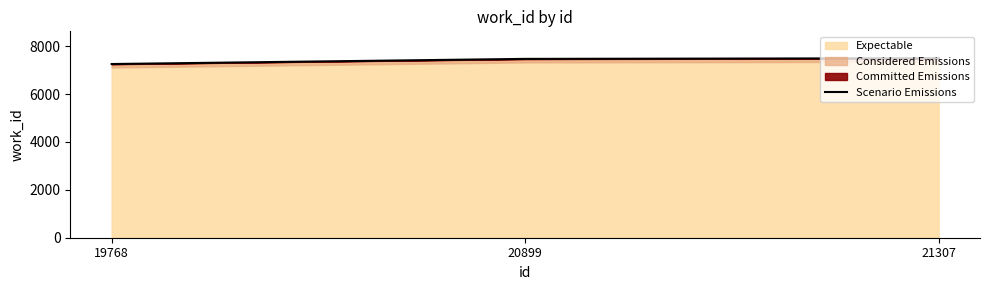

What is the change in value from 19768 to 20899?

+215